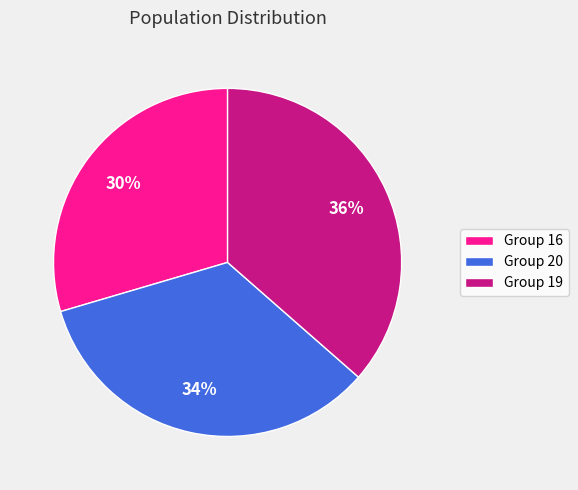

Which category has the biggest portion of the pie?

Group 19